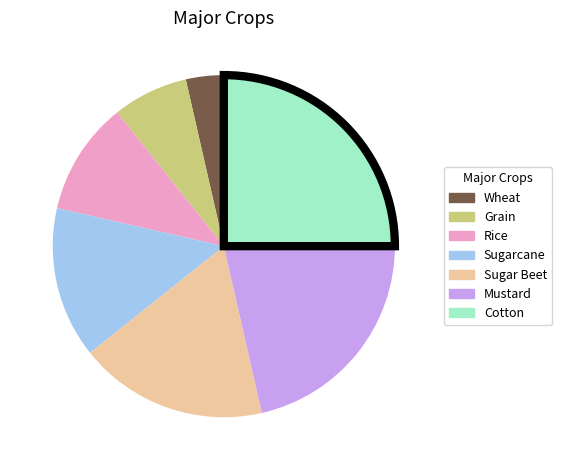

The Grain slice represents 1% of the pie. True or false?

False